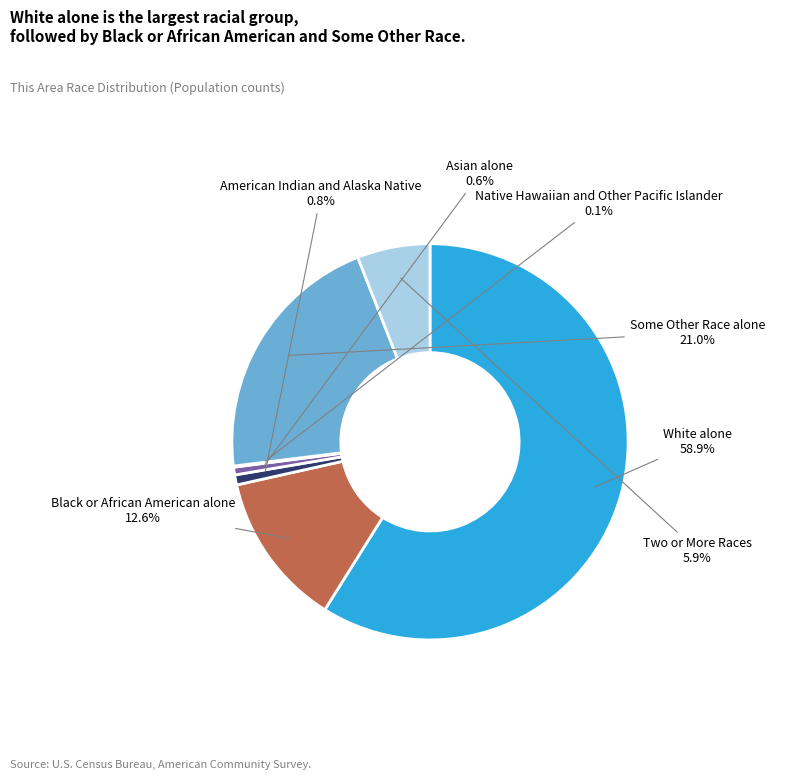

To the nearest percent, what percentage of the pie is Two or More Races?

6%